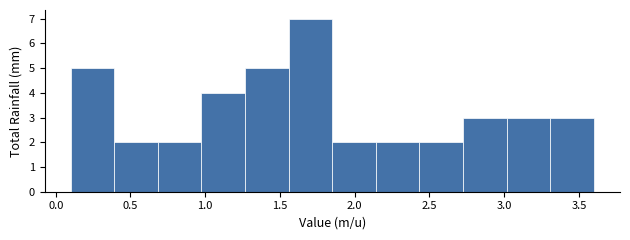

Which range on the x-axis has the tallest bar?

1.55 to 1.85